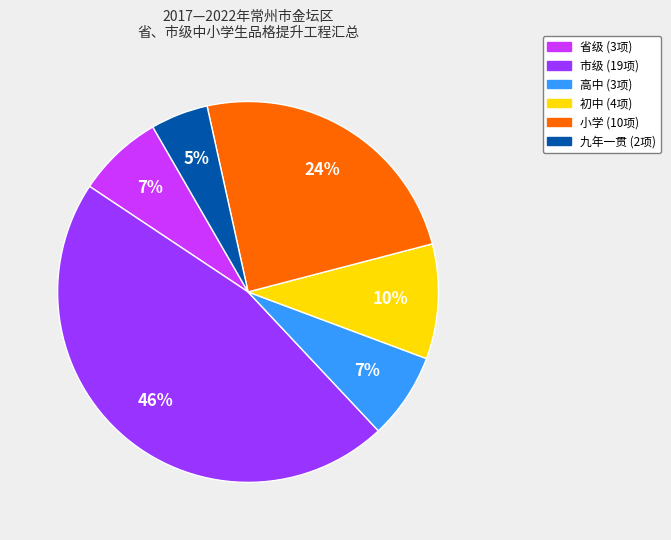

Does any single category account for the majority?

No